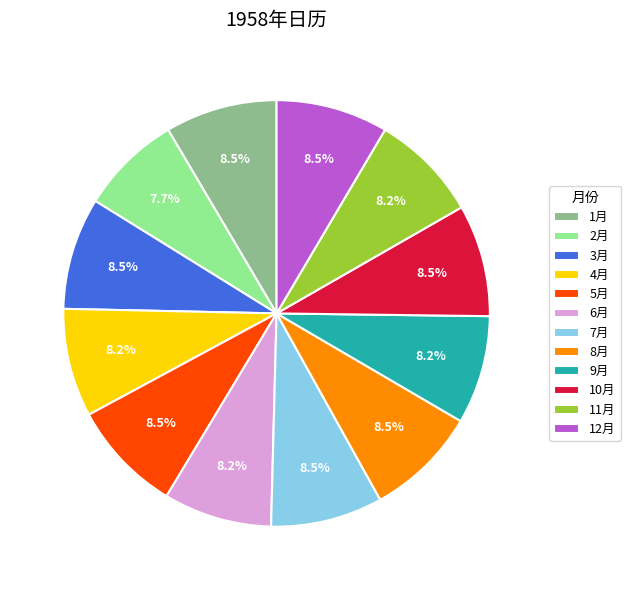

Approximately how many times larger is the value at 9月 compared to 5月?

1.0